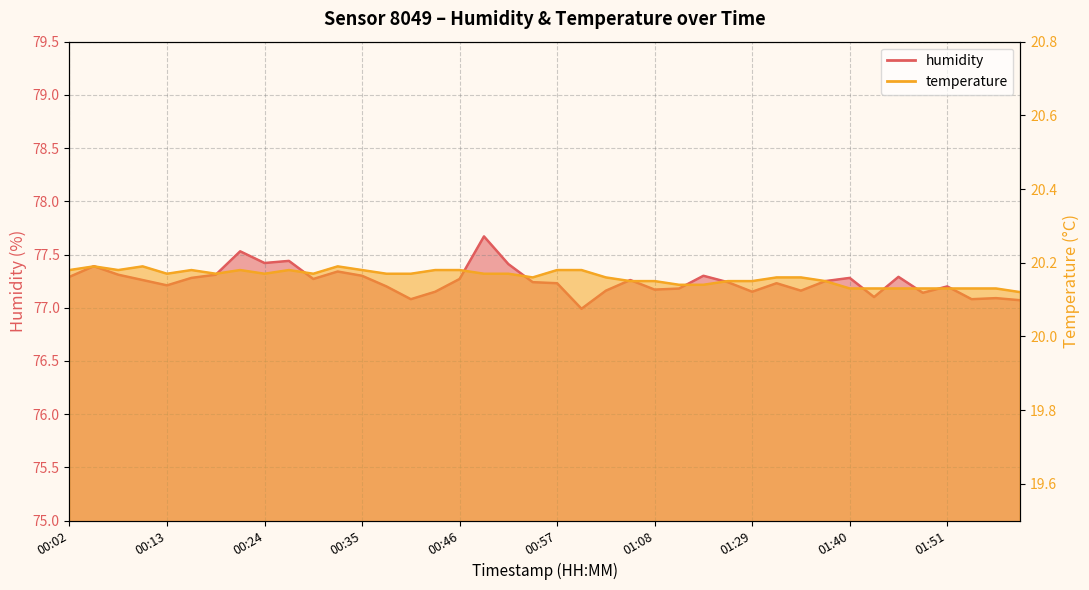

Which series has the largest range (max minus min)?

humidity